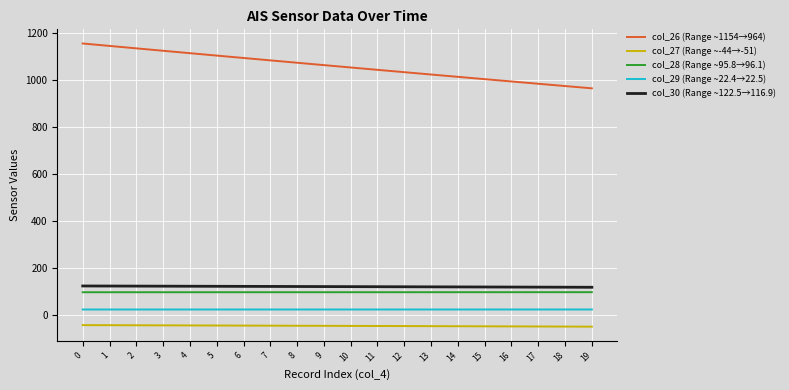

The value of col_28 (Range ~95.8→96.1) at 3 is 95.9. True or false?

True